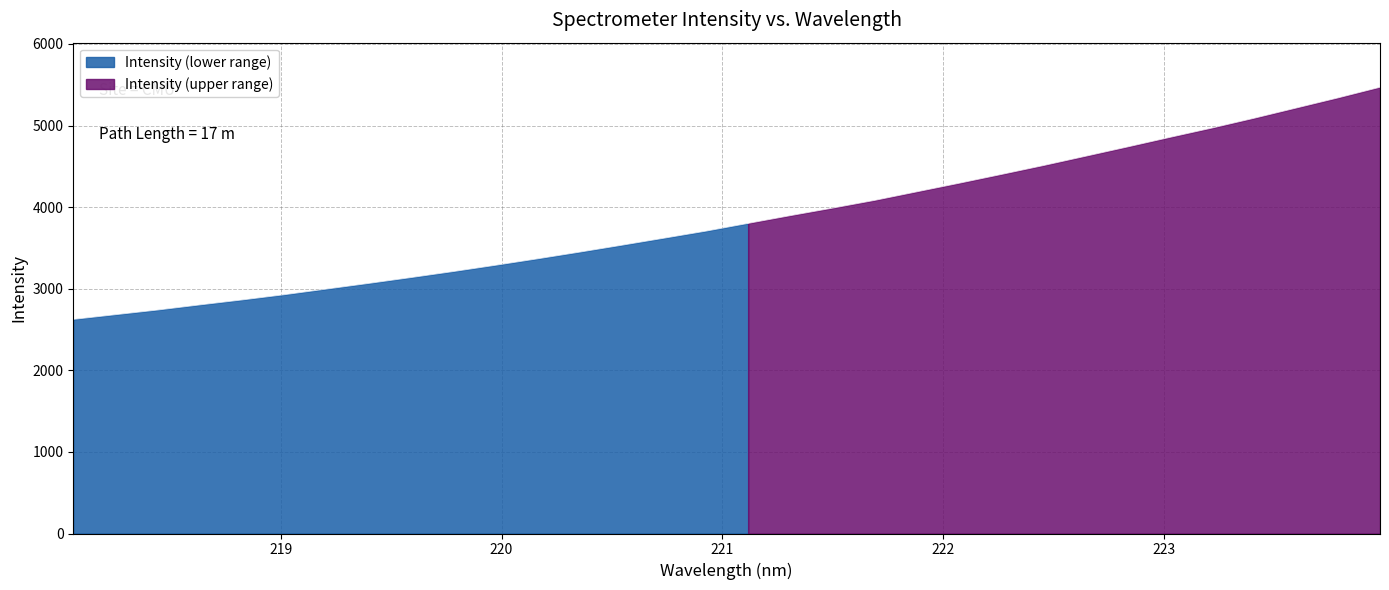

Where does the data first go above 3800?

221.1174